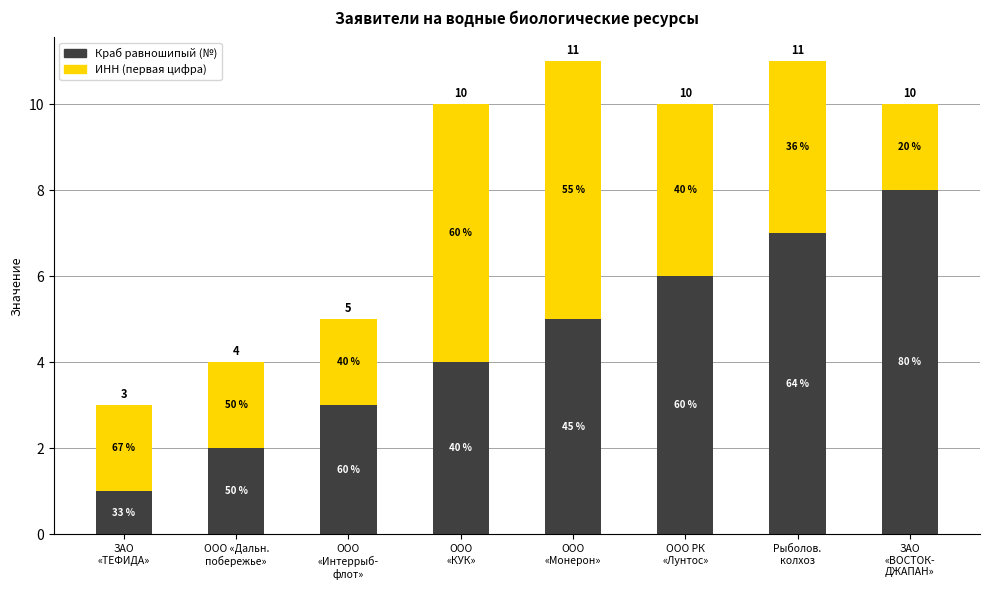

At which category is the sum across all series the highest?

ООО
«Монерон»